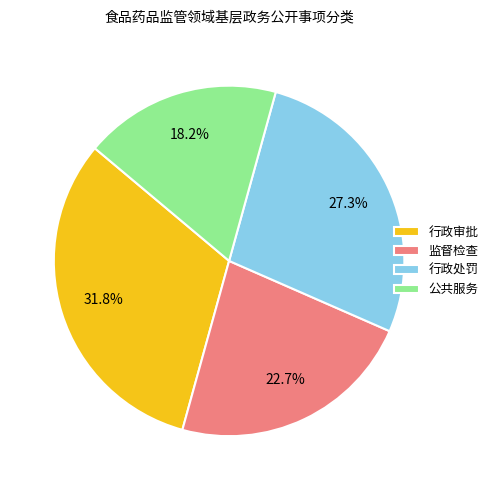

How many slices are in this pie chart?

4